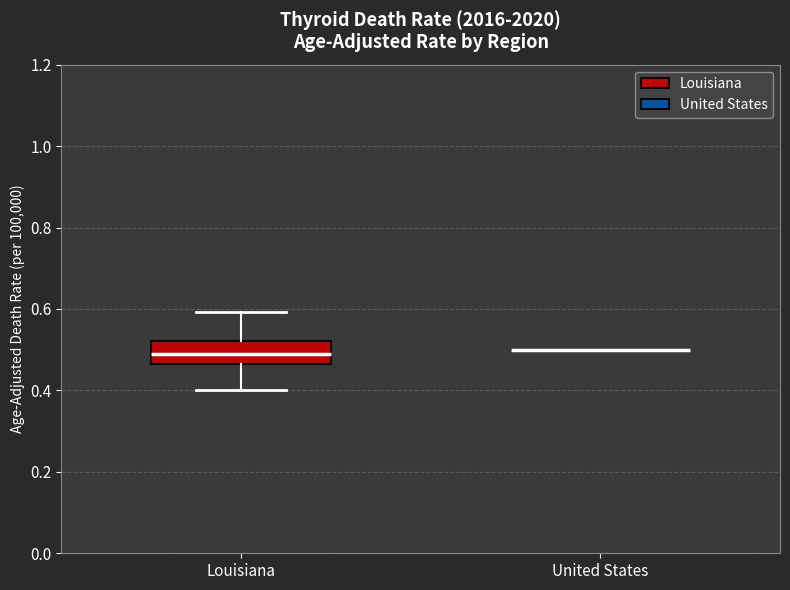

Reading left to right, transcribe this box plot: for each box, give where its median line is, the range the box spans, and where its two whiskers end, as read against the y-axis. The values are not printed on the chart, so give them approximately, as read against the axis.

Louisiana: median 0.48, box 0.46 to 0.52, whiskers 0.40 to 0.60
United States: box collapsed to a line at 0.50, whiskers 0.50 to 0.50